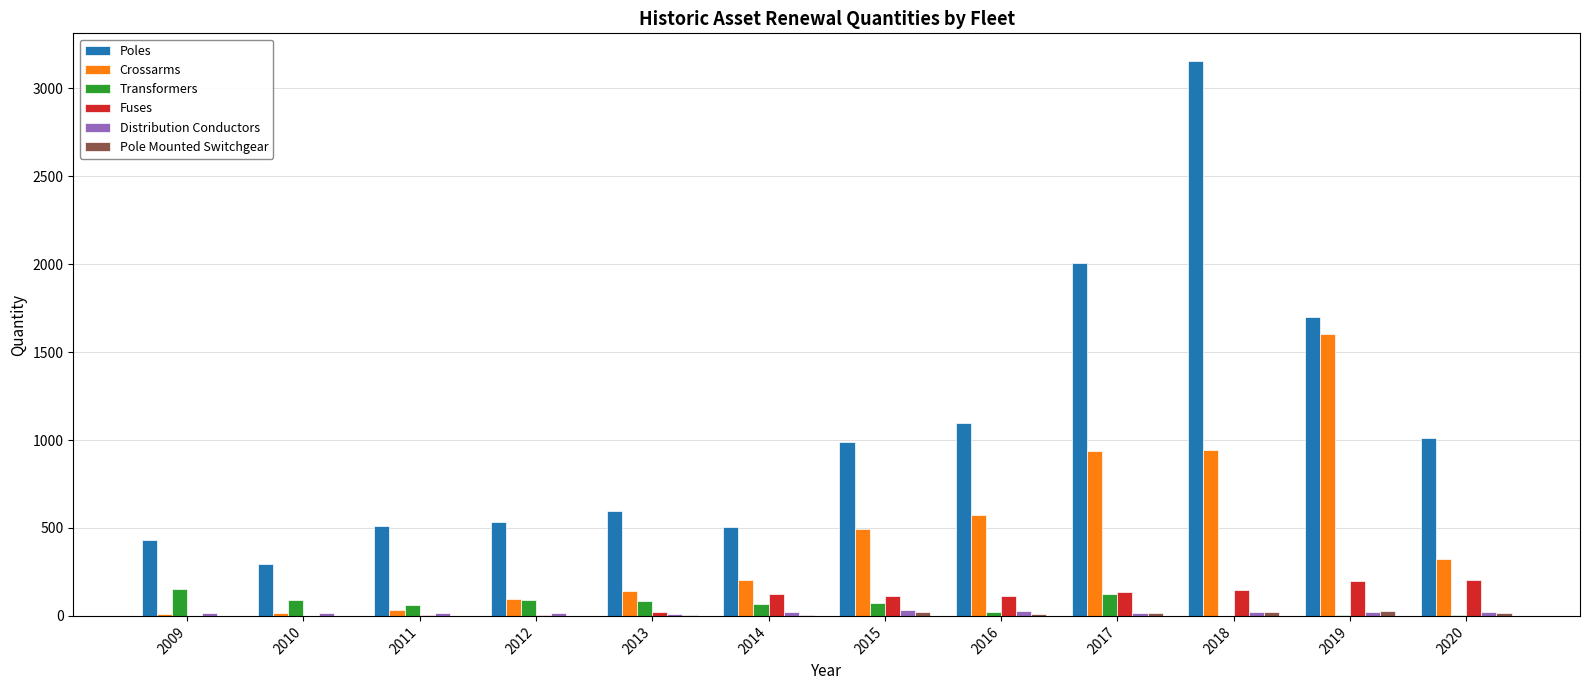

Are the bars grouped side by side (vs. stacked)?

Yes